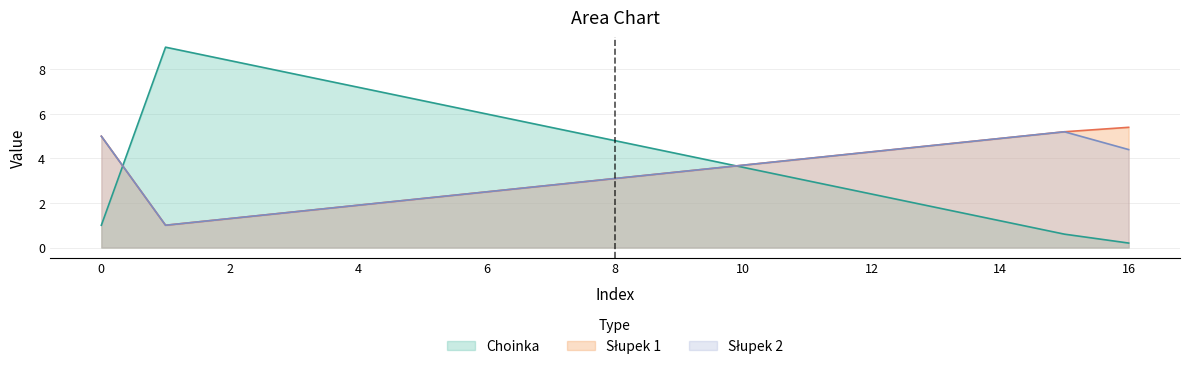

How many lines are shown in the chart?

3